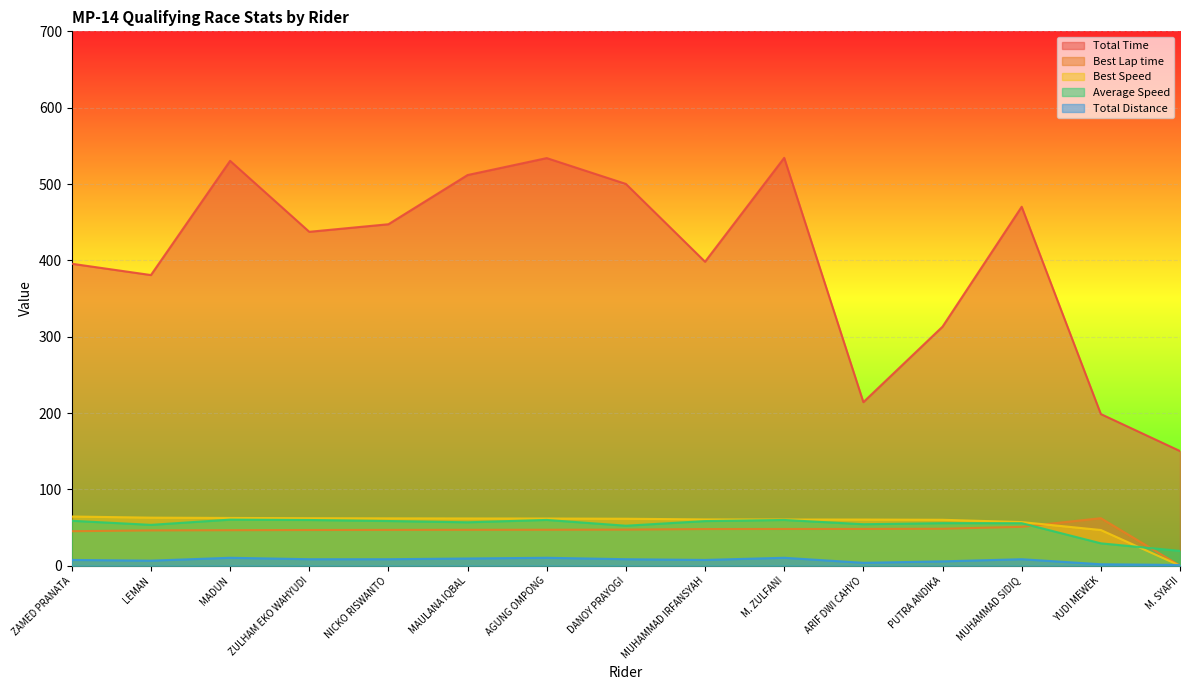

True or false: Total Time and Total Distance cross at least once.

False